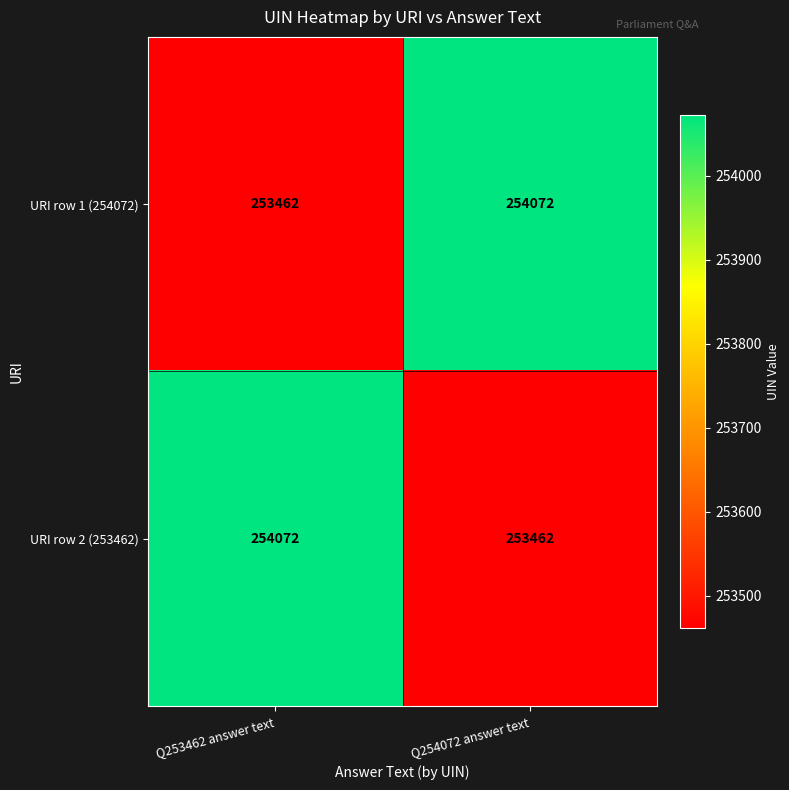

What is the approximate value of URI row 1 (254072) at Q254072 answer text?

254072